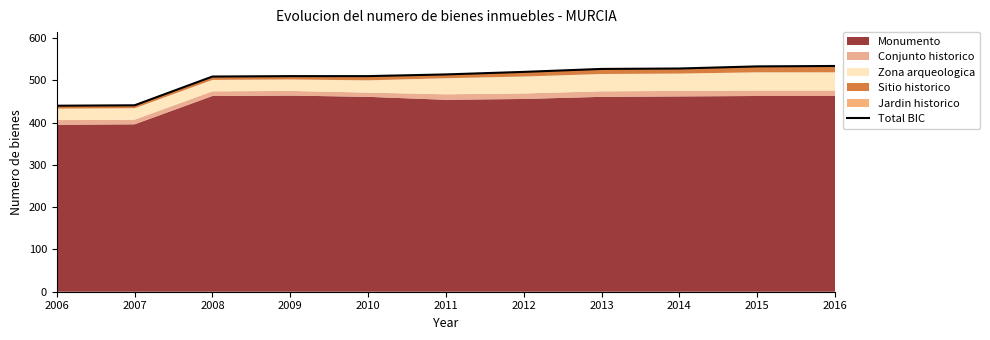

List the labels in order of value, smallest first.

2006, 2007, 2008, 2009, 2010, 2011, 2012, 2013, 2014, 2015, 2016